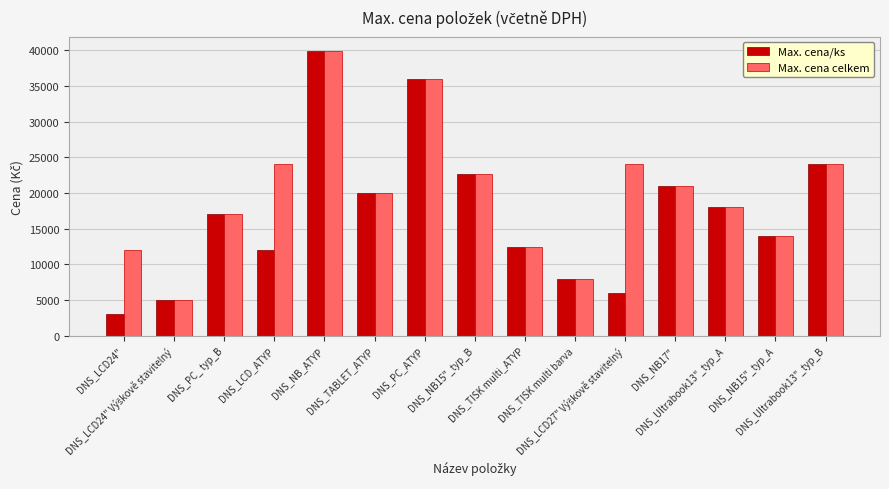

What are all the series names shown in the legend?

Max. cena/ks, Max. cena celkem